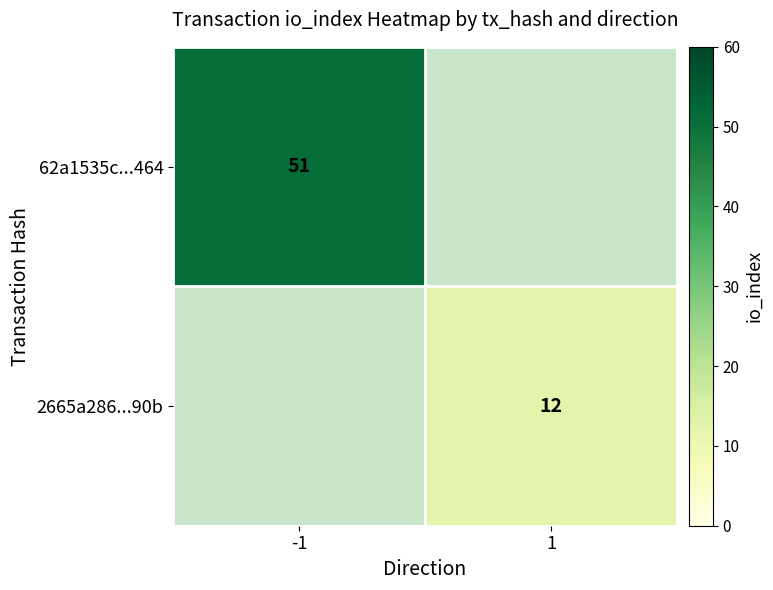

The value of 2665a286...90b at 1 is 12. True or false?

True